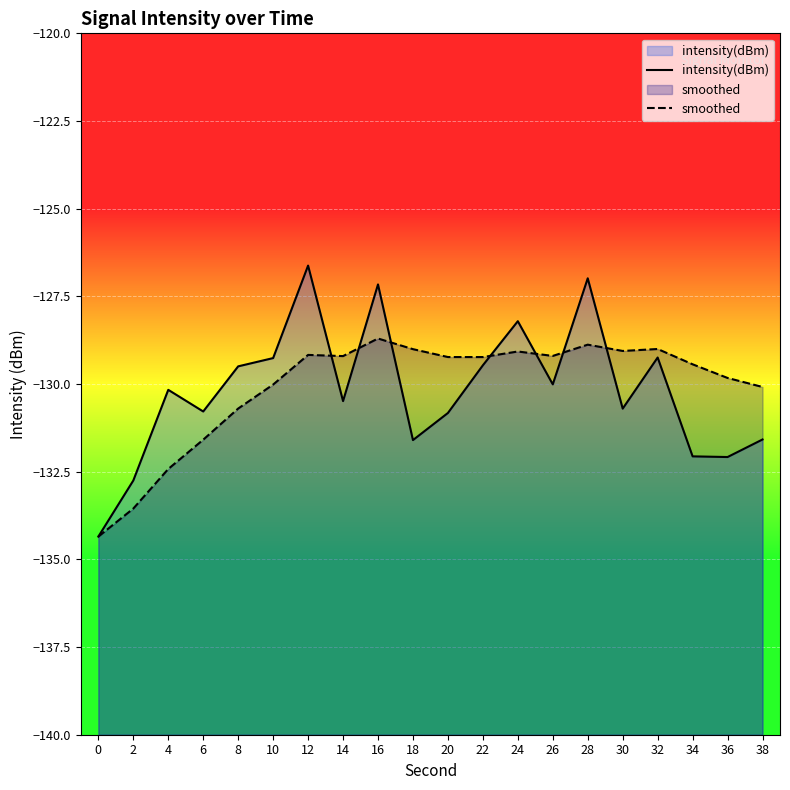

Rank the categories by smoothed value from lowest to highest.

0, 2, 4, 6, 8, 38, 10, 36, 34, 22, 20, 14, 26, 12, 24, 30, 18, 32, 28, 16